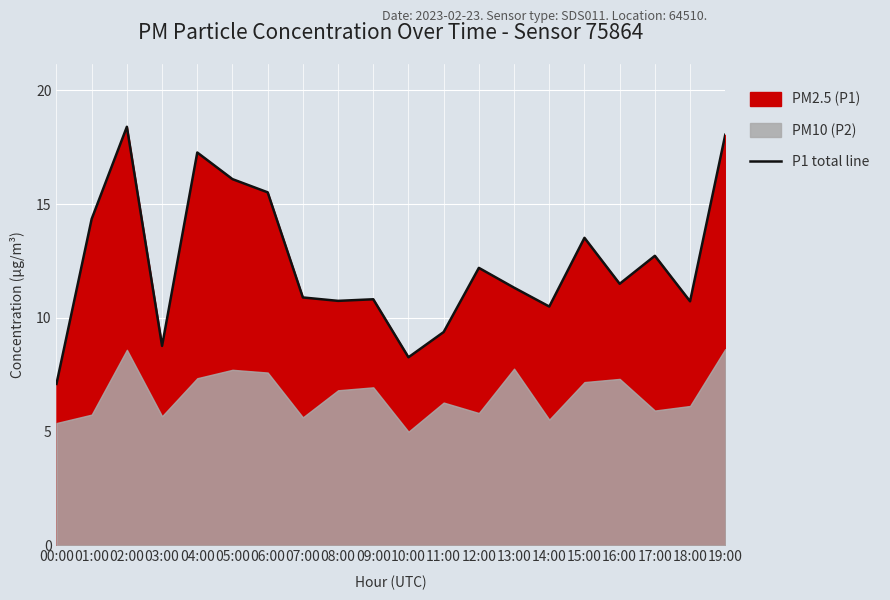

How many lines are shown in the chart?

1